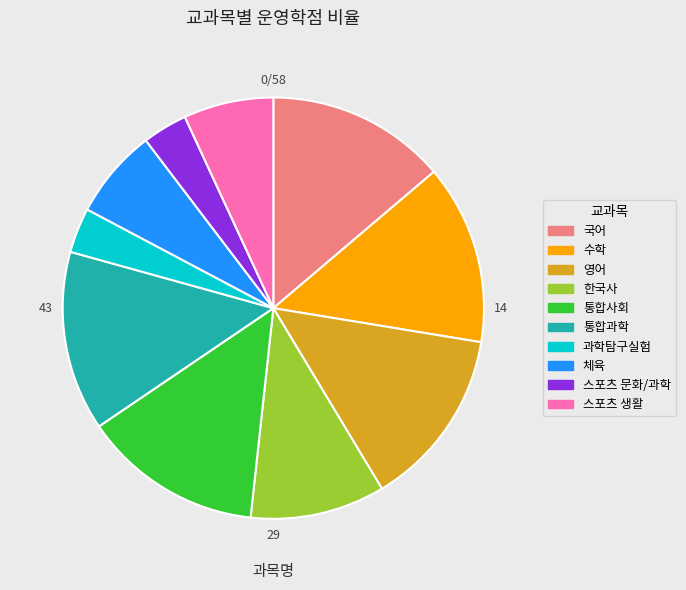

Is 체육 the majority of the pie?

No